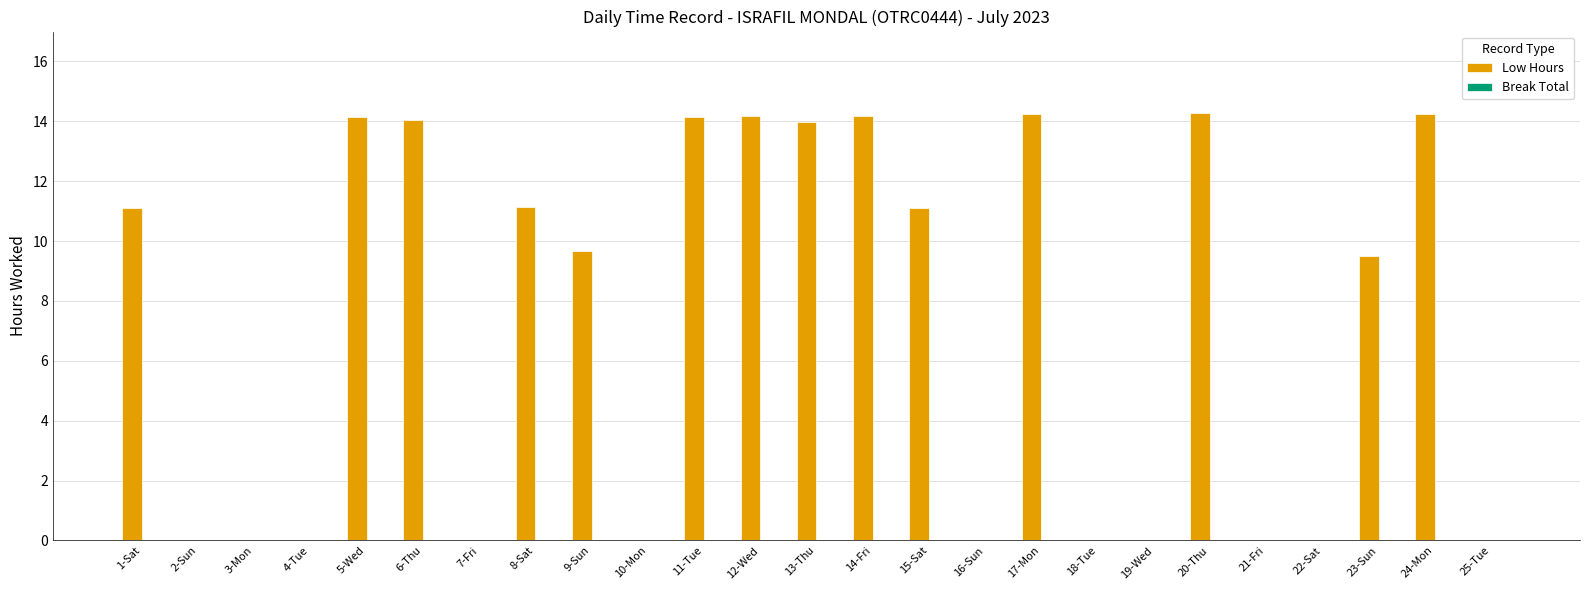

What is the greatest value displayed?

14.3